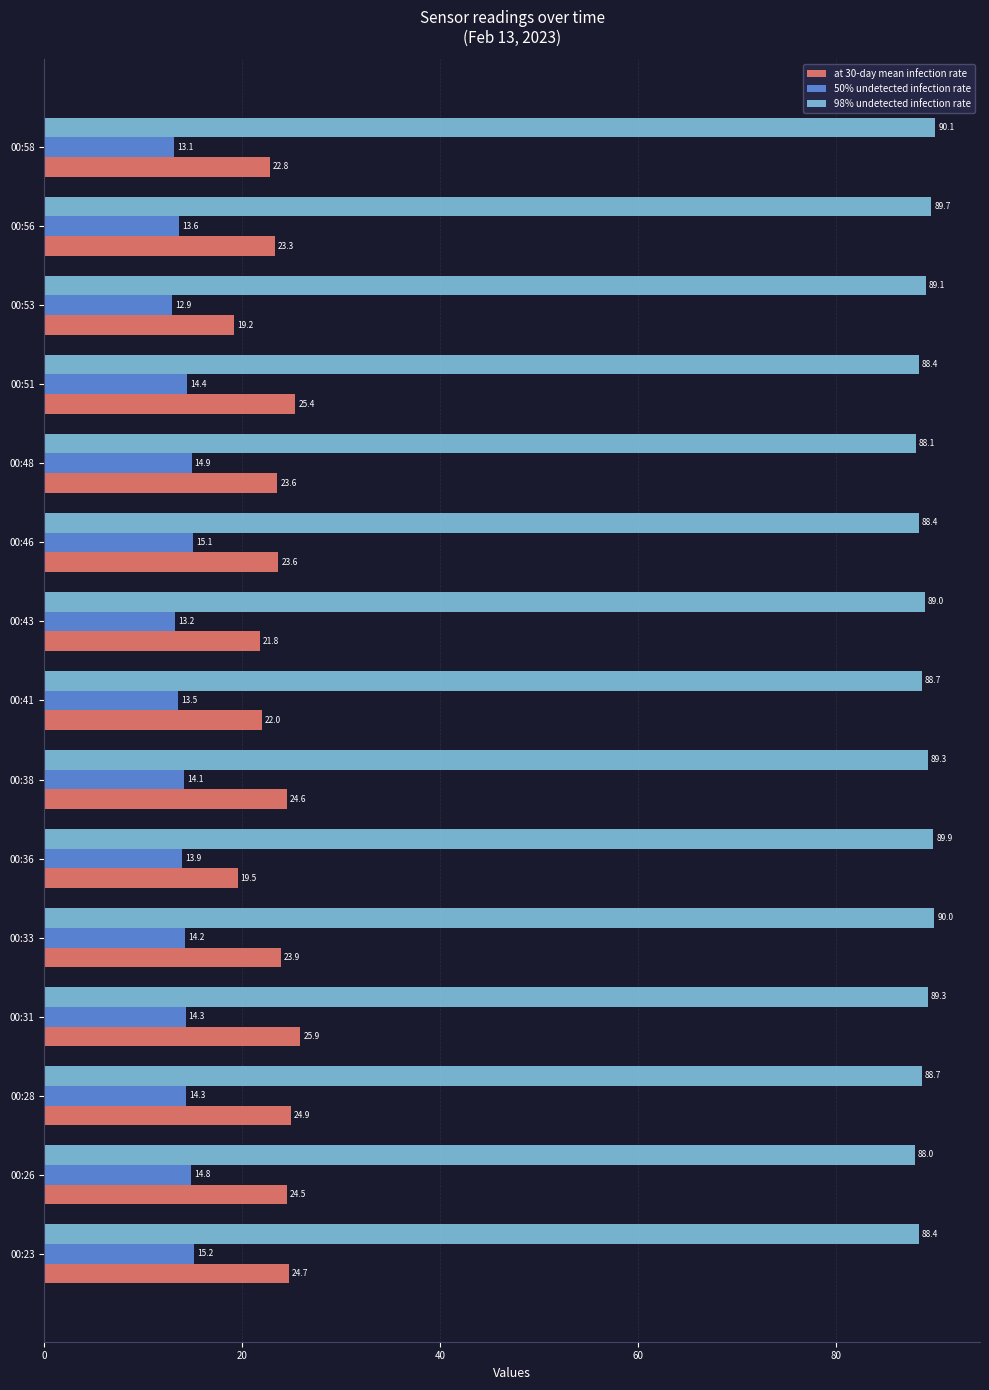

Rank the series at 00:53 from highest to lowest value.

98% undetected infection rate, at 30-day mean infection rate, 50% undetected infection rate